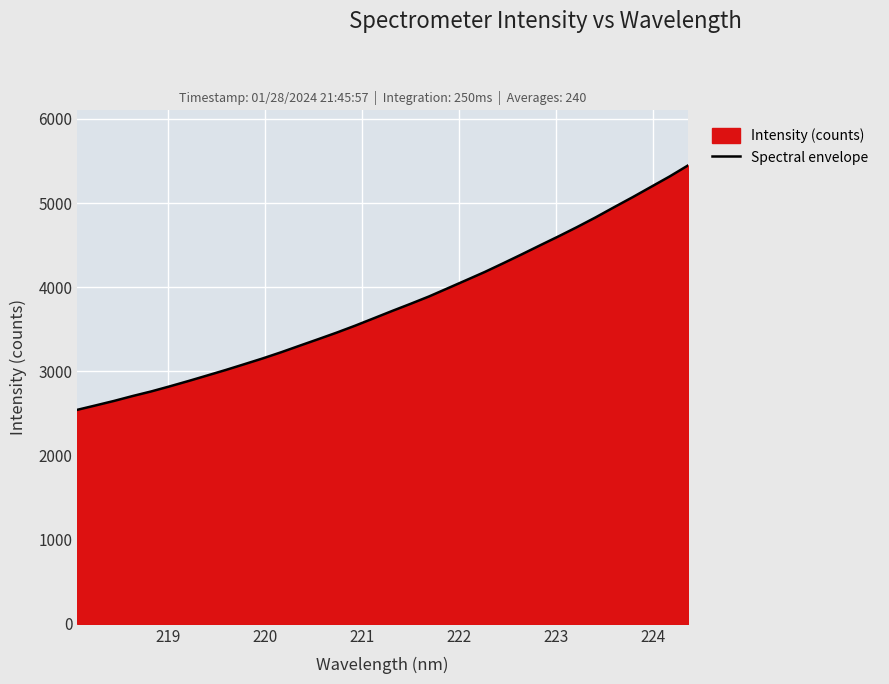

What is the minimum value shown in the chart?

2542.3